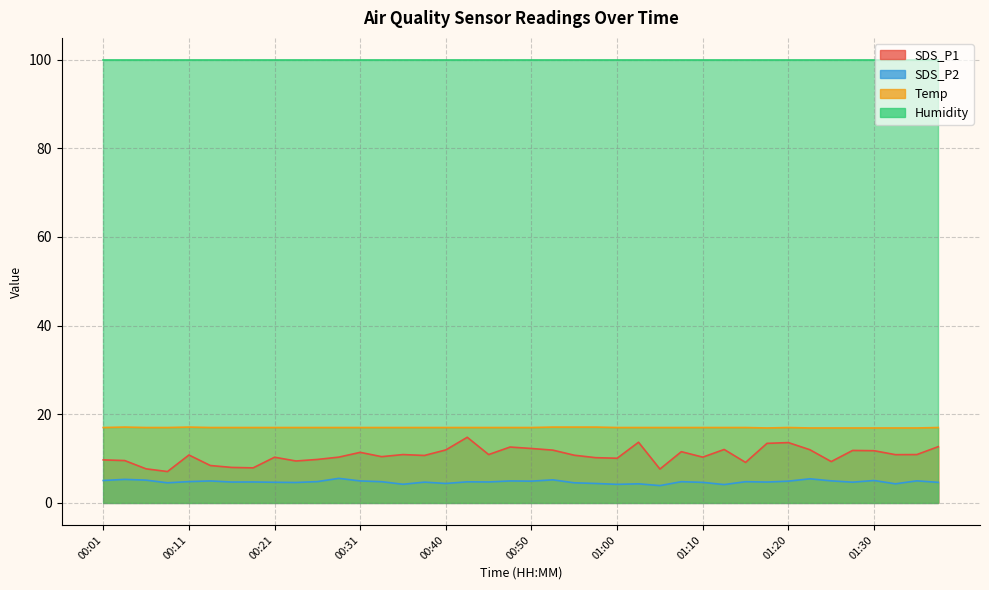

What is the difference between the second highest and minimum values in the SDS_P2 series?

1.5